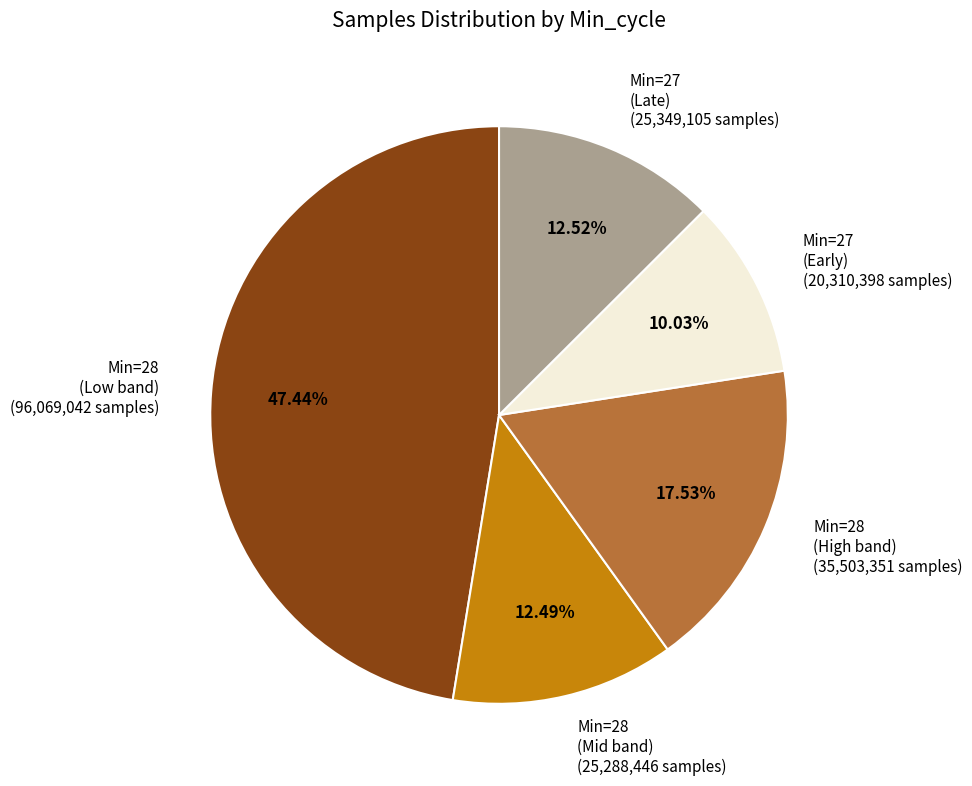

Is the sum of Min=28 (Mid band) (25,288,446 samples) and Min=27 (Early) (20,310,398 samples) greater than half?

No